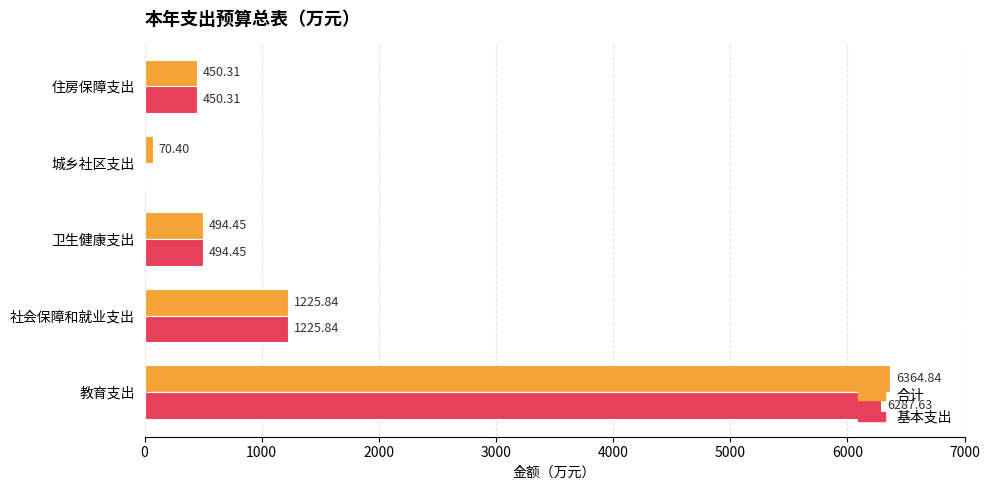

What is the sum of all 合计 values?

8605.8